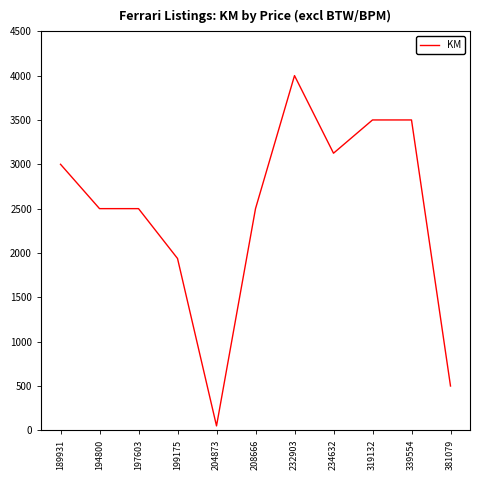

What is the difference between the maximum and minimum values?

3950